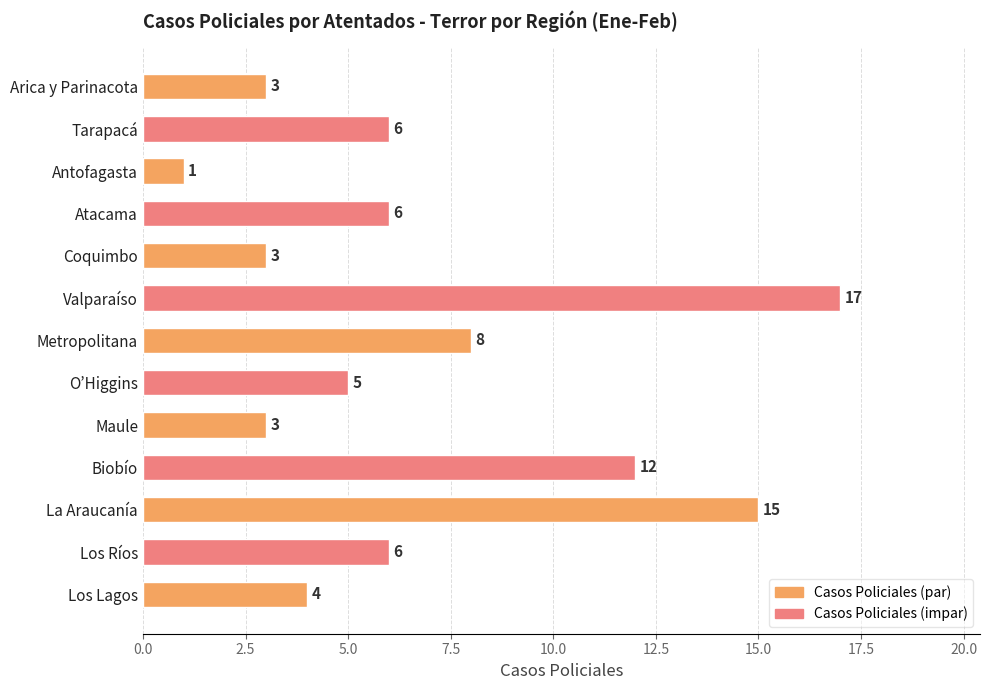

What is the difference between the second highest and second lowest values?

12